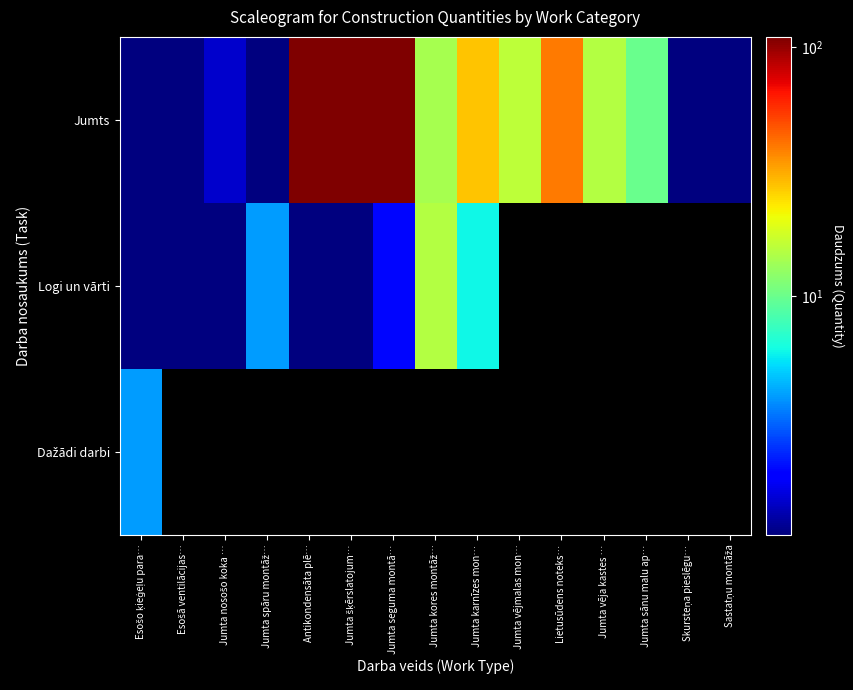

Rank the series at Lietusūdens noteks… from lowest to highest value.

Logi un vārti, Dažādi darbi, Jumts